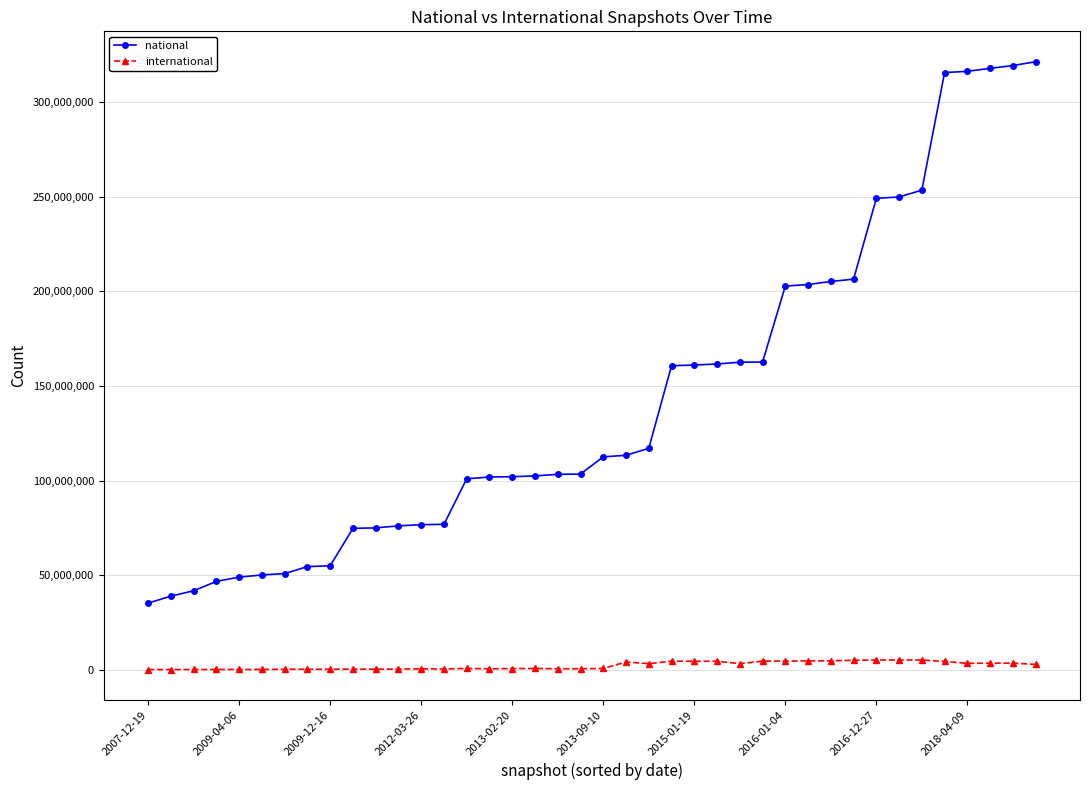

List the series in order of their overall mean, lowest first.

international, national